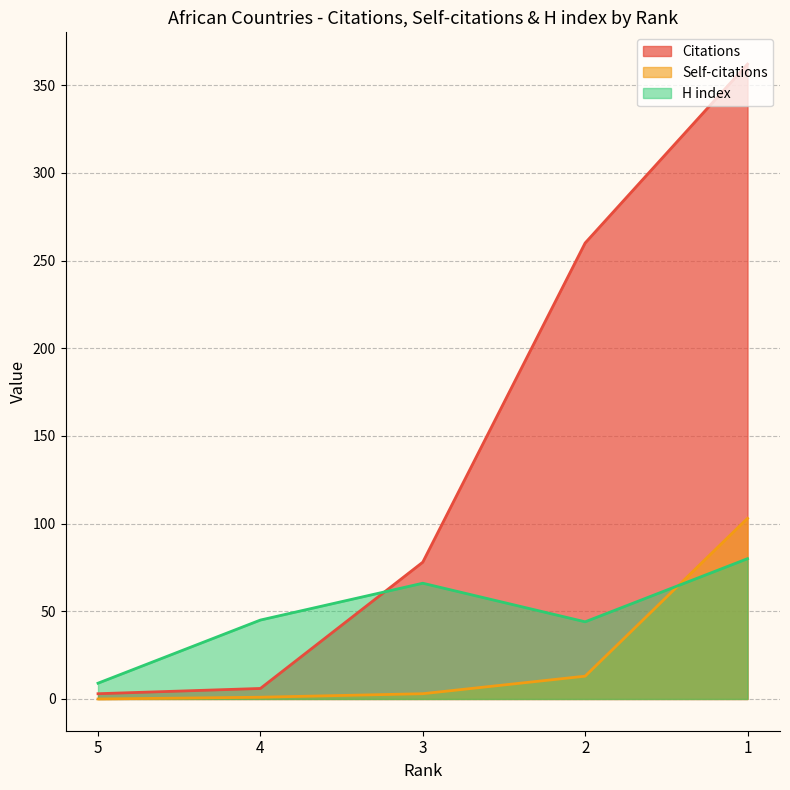

What are all the series names shown in the legend?

Citations, Self-citations, H index